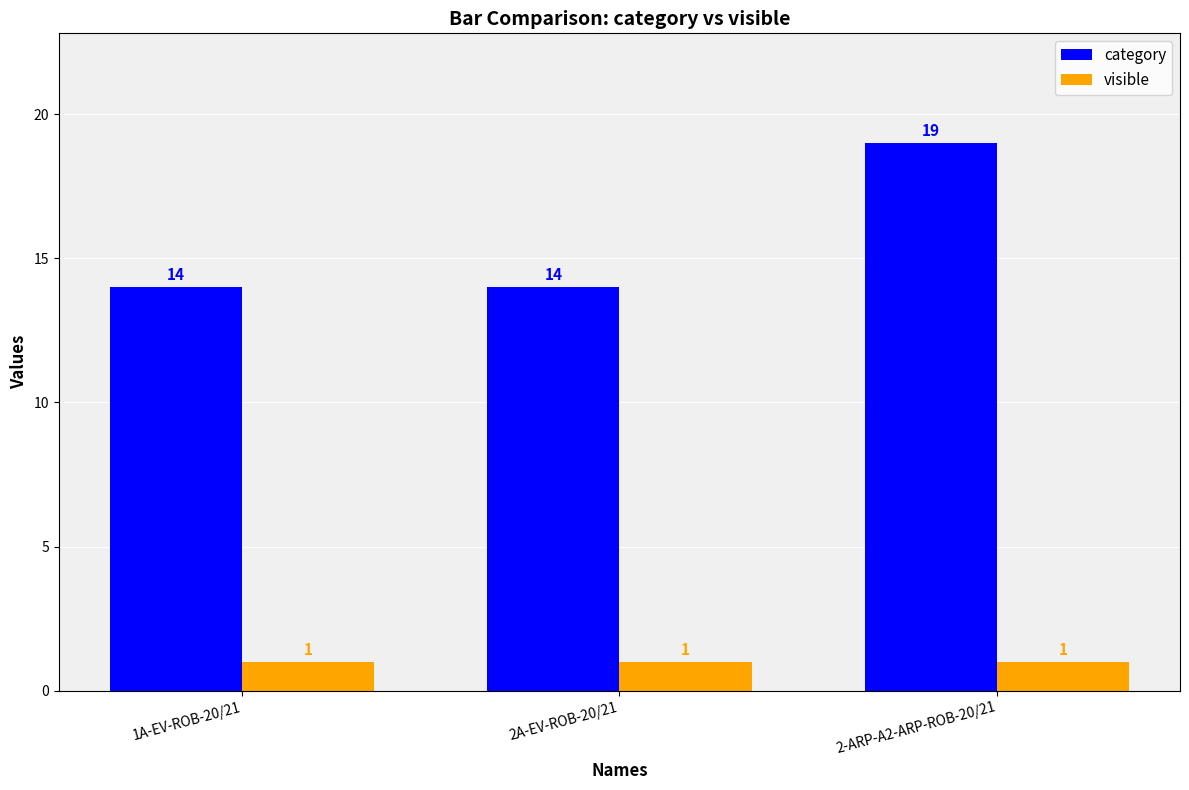

Read the visible value at 1A-EV-ROB-20/21.

1